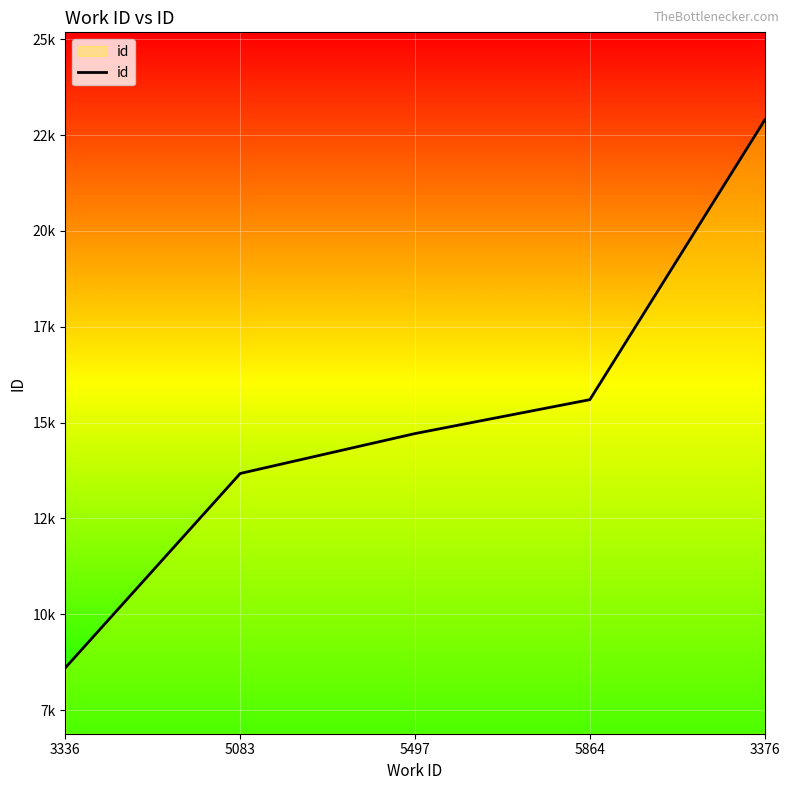

Does the chart display data point markers on the line(s)?

No